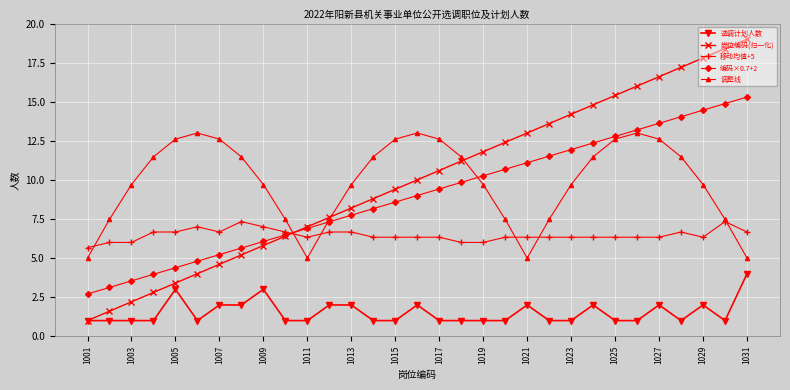

What is the value of the 移动均值+5 point at the 17th from the left?

6.3